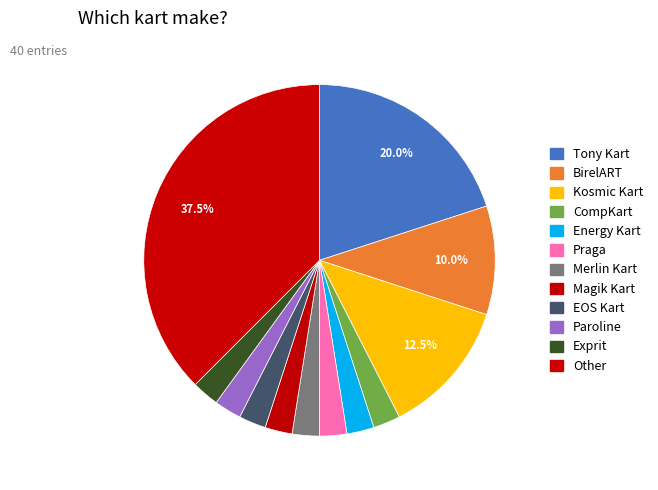

Is the sum of EOS Kart and Tony Kart greater than half?

No